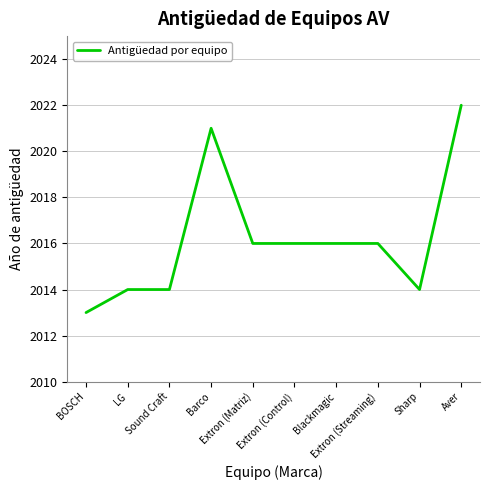

What is the maximum value shown in the chart?

2022